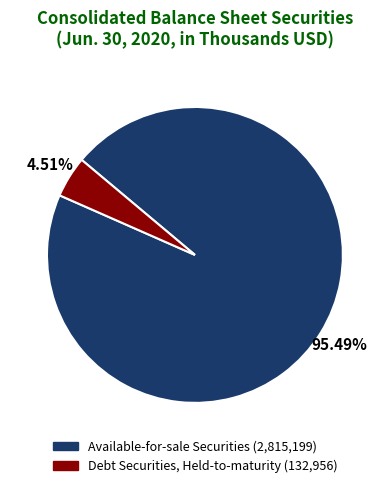

Is there any slice that represents more than half of the pie?

Yes